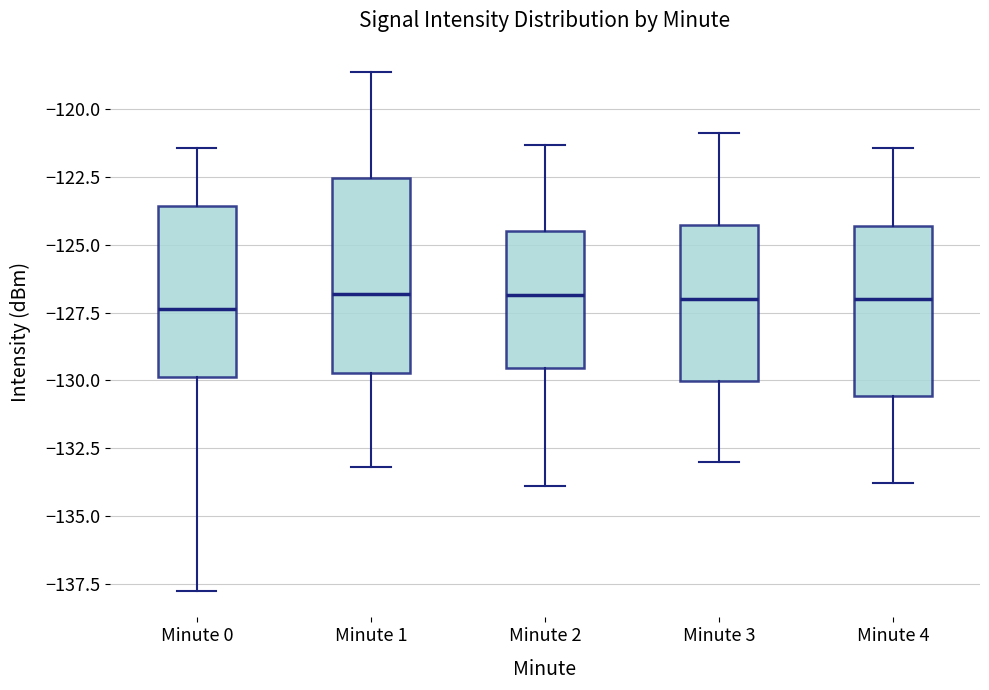

Reading left to right, read every box against the y-axis: the position of its median line, the range the box covers, and the ends of its whiskers. The values are not printed on the chart, so give them approximately, as read against the axis.

Minute 0: median -127.5, box -130.0 to -123.5, whiskers -138.0 to -121.5
Minute 1: median -127.0, box -129.5 to -122.5, whiskers -133.0 to -118.5
Minute 2: median -127.0, box -129.5 to -124.5, whiskers -134.0 to -121.5
Minute 3: median -127.0, box -130.0 to -124.5, whiskers -133.0 to -121.0
Minute 4: median -127.0, box -130.5 to -124.5, whiskers -134.0 to -121.5